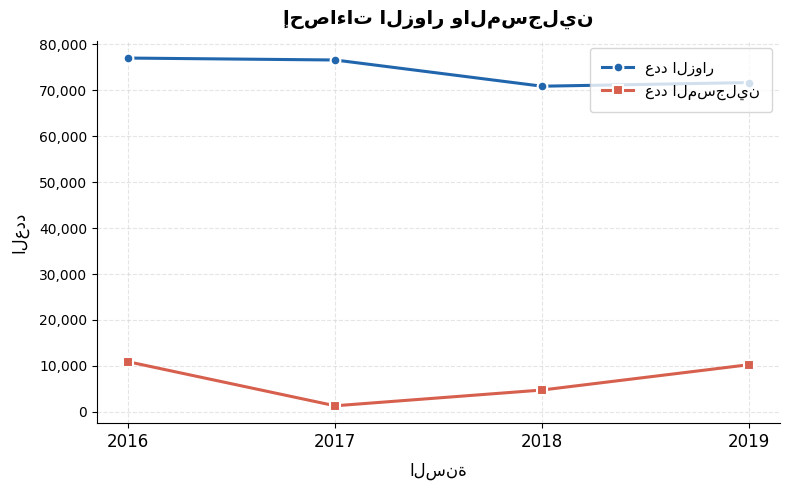

At which category is the sum across all series the highest?

2016